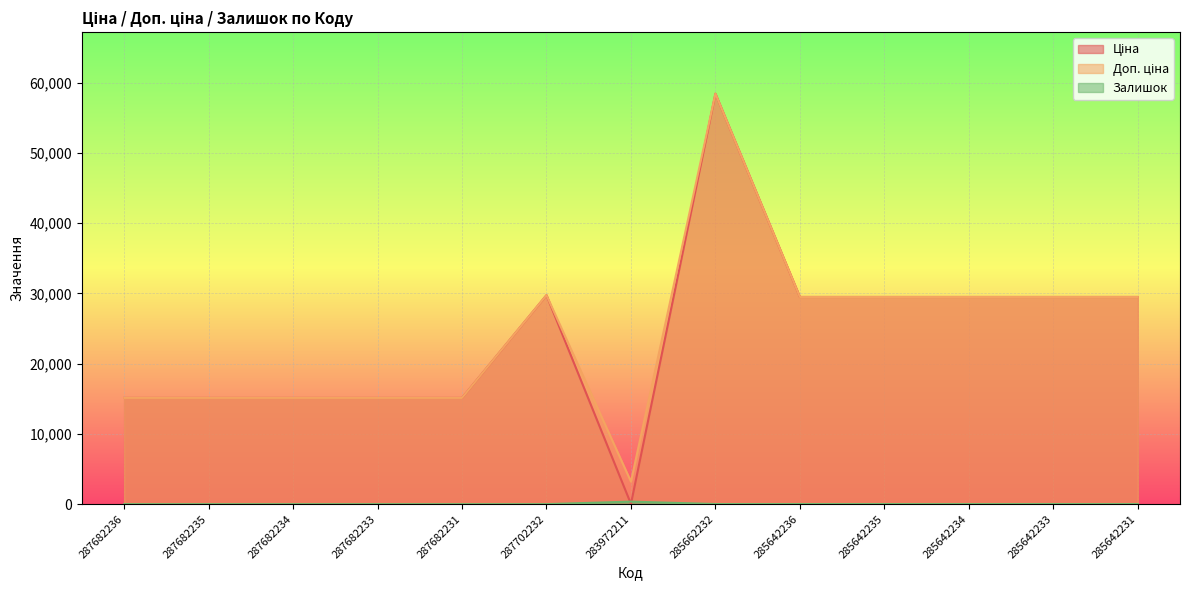

How many series are shown in this chart?

3